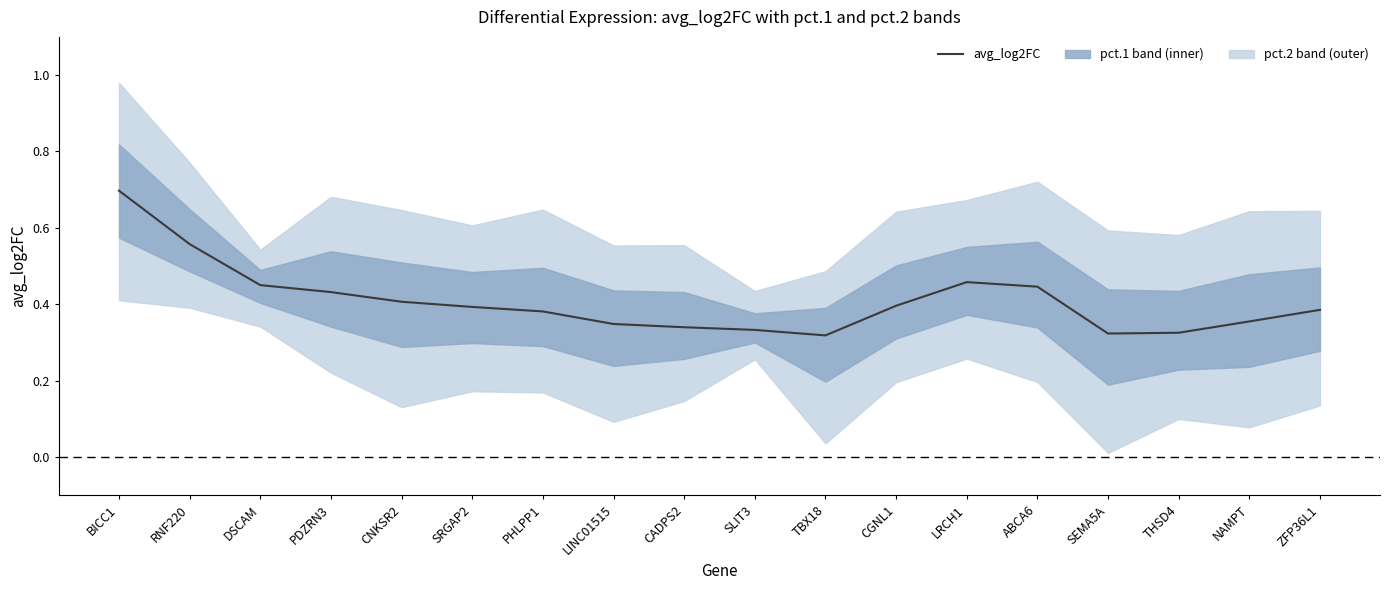

Rank the categories by value from lowest to highest.

TBX18, SEMA5A, THSD4, SLIT3, CADPS2, LINC01515, NAMPT, PHLPP1, ZFP36L1, SRGAP2, CGNL1, CNKSR2, PDZRN3, ABCA6, DSCAM, LRCH1, RNF220, BICC1